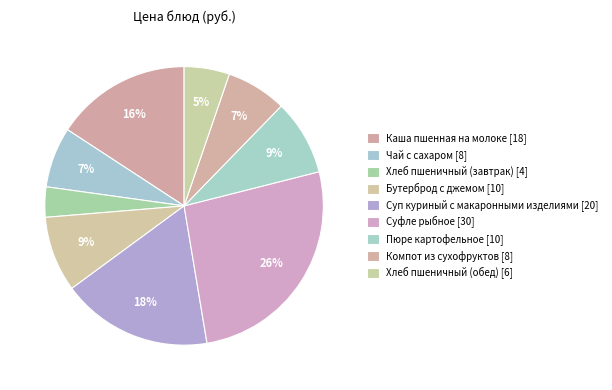

Rank the categories by value from lowest to highest.

Хлеб пшеничный (завтрак), Хлеб пшеничный (обед), Чай с сахаром, Компот из сухофруктов, Бутерброд с джемом, Пюре картофельное, Каша пшенная на молоке, Суп куриный с макаронными изделиями, Суфле рыбное